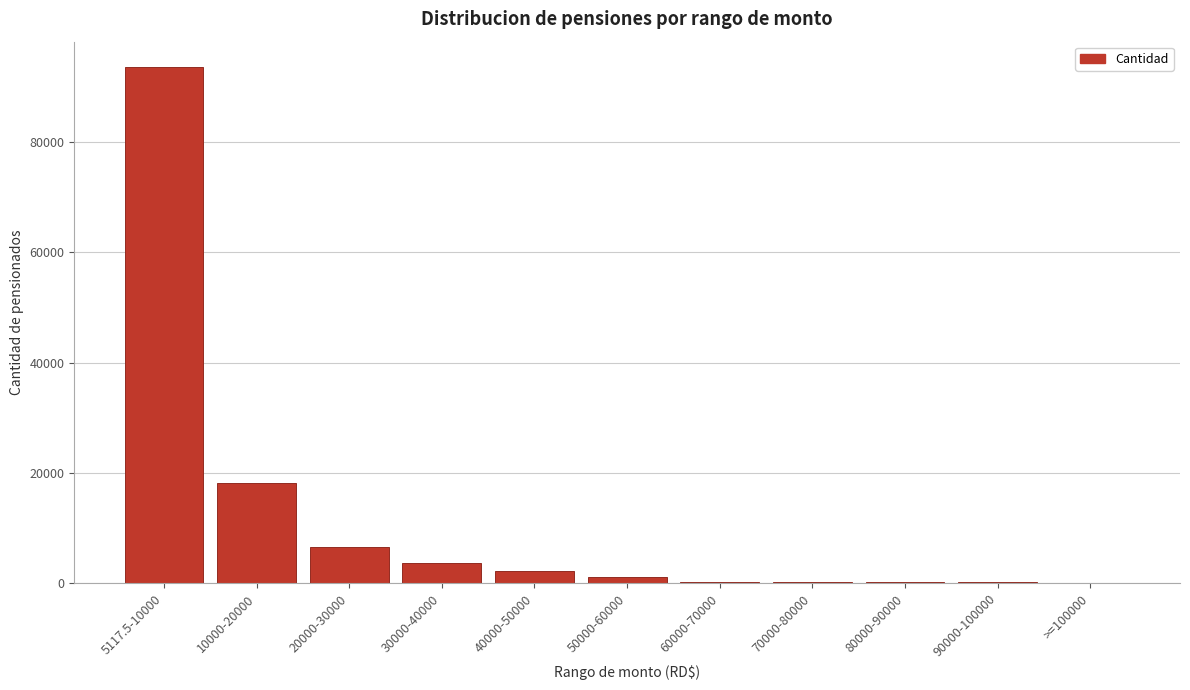

True or false: the data shows 50 at >=100000.

True